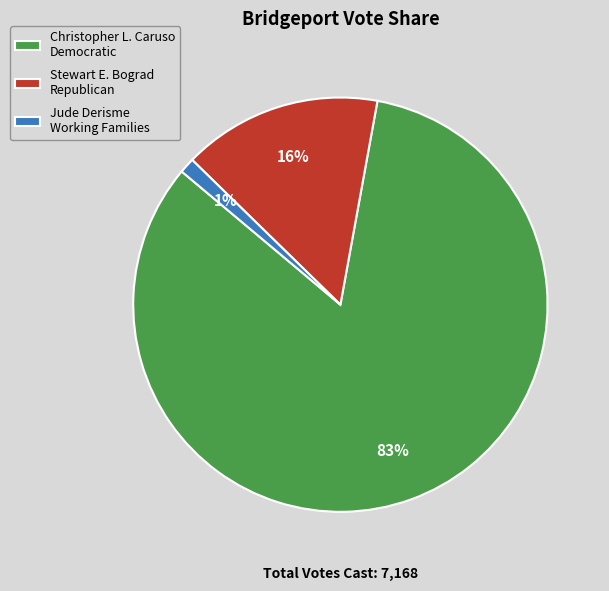

True or false: Jude Derisme Working Families accounts for 1% of the total.

True